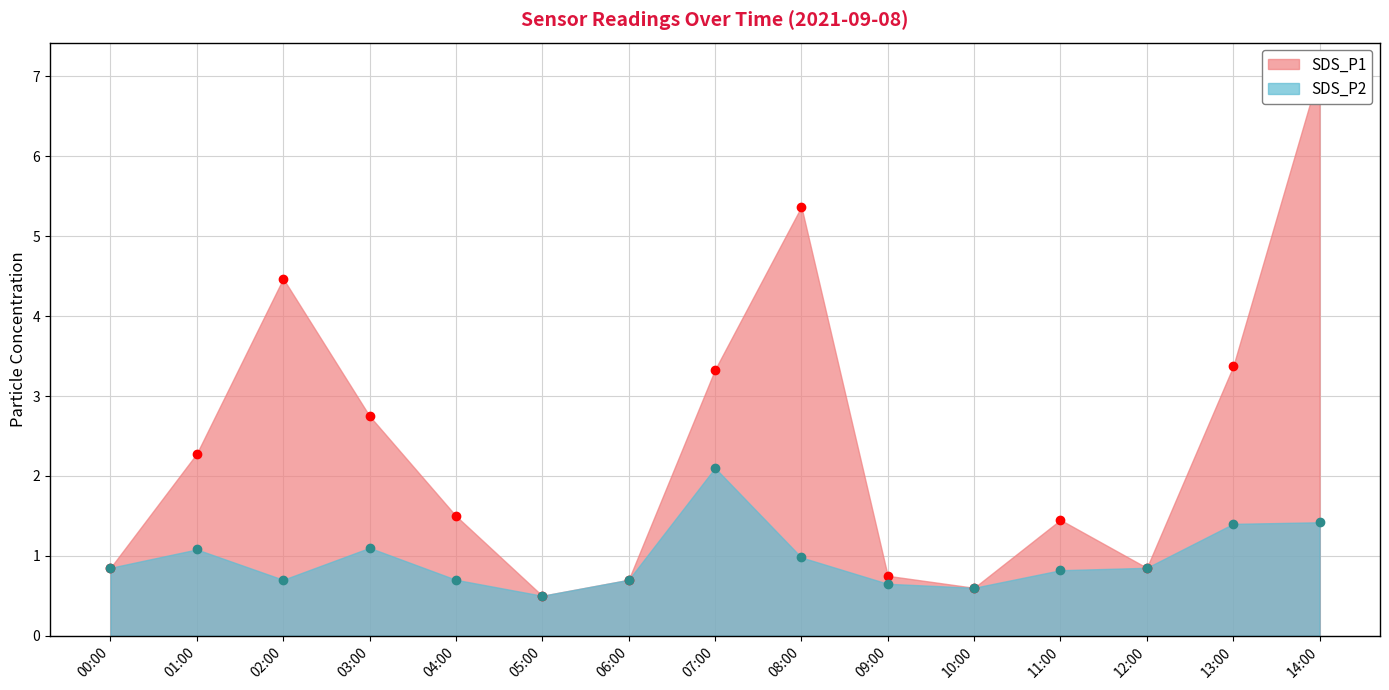

Is it true that SDS_P1 equals 0.8 at 12:00?

True